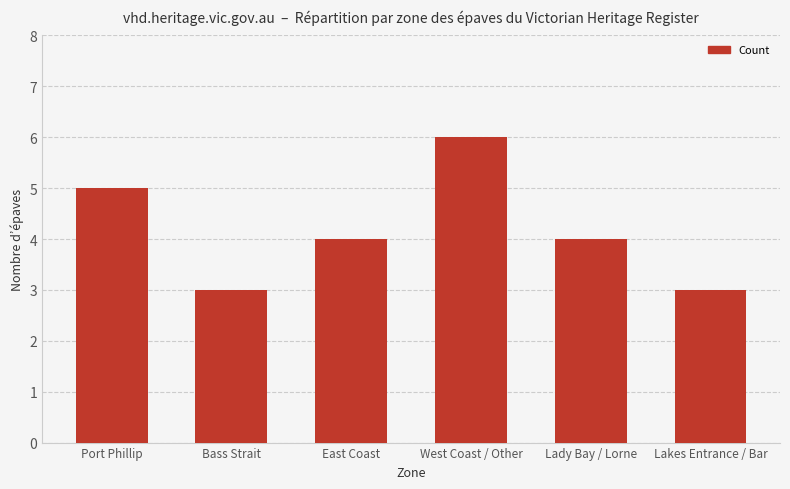

The chart shows a value of 3 at Bass Strait. True or false?

True